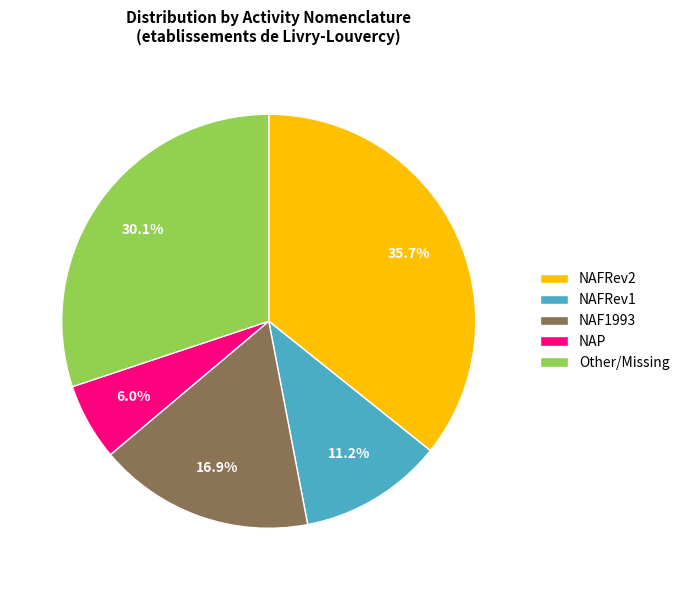

The NAP slice represents 1% of the pie. True or false?

False